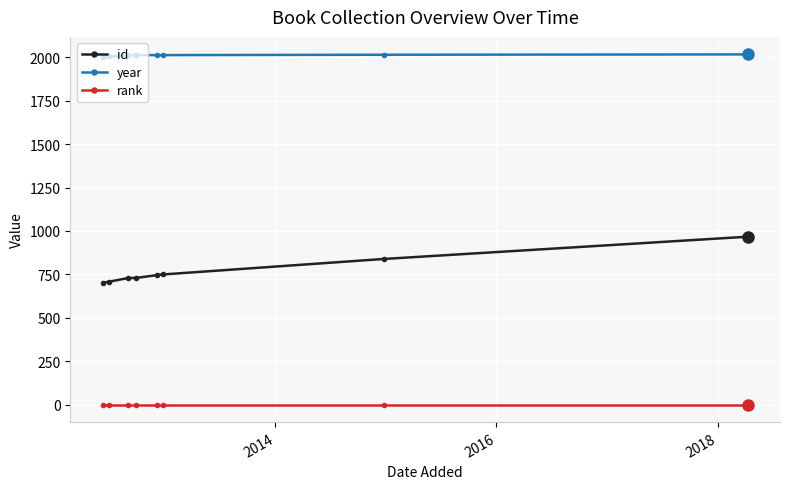

What is the value of the rank point at the 2nd from the left?

1